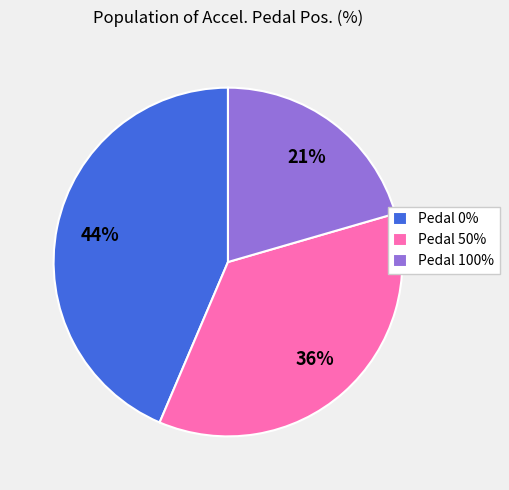

How many segments does this pie chart have?

3